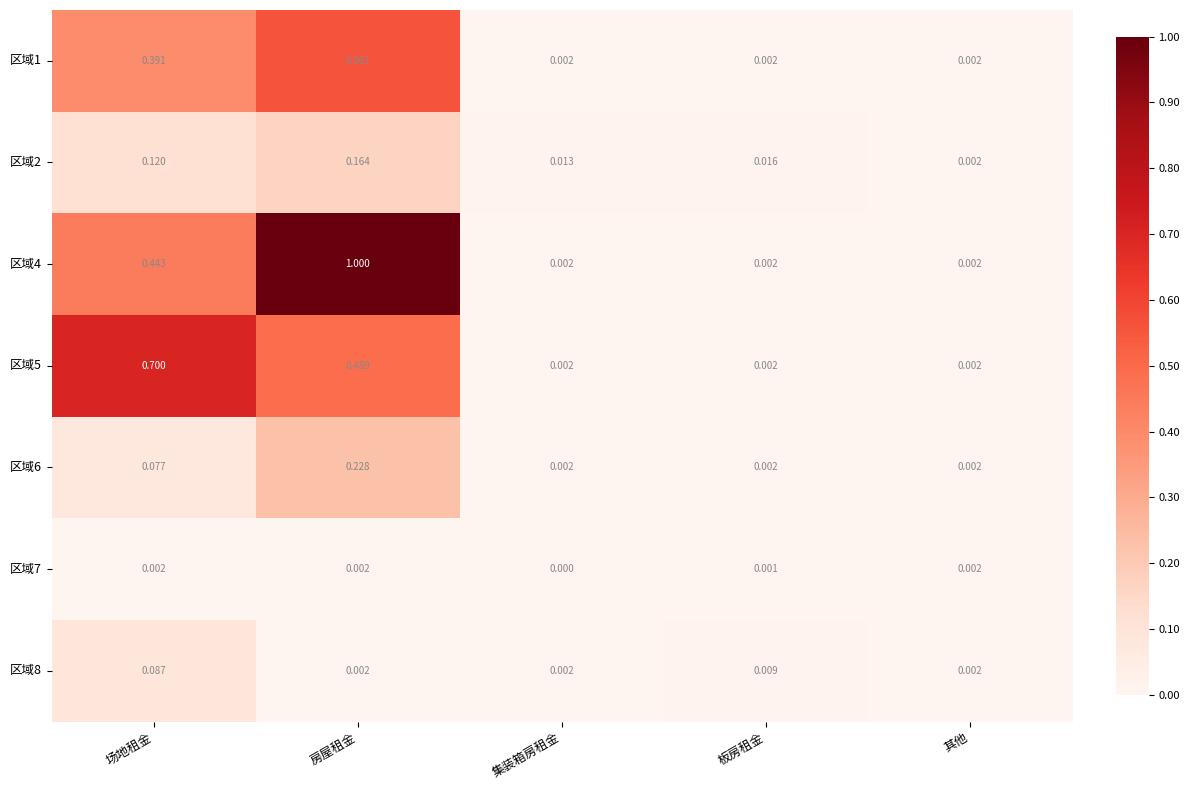

Which category has the lowest value across all series?

集装箱房租金